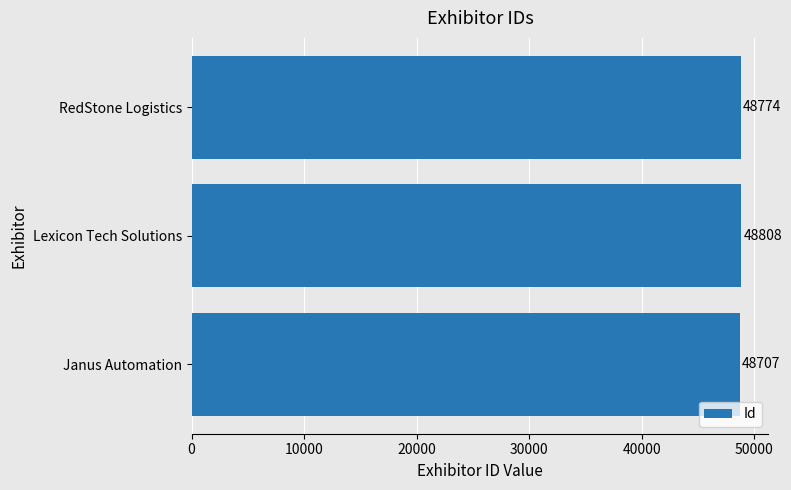

True or false: the data shows 48774 at RedStone Logistics.

True